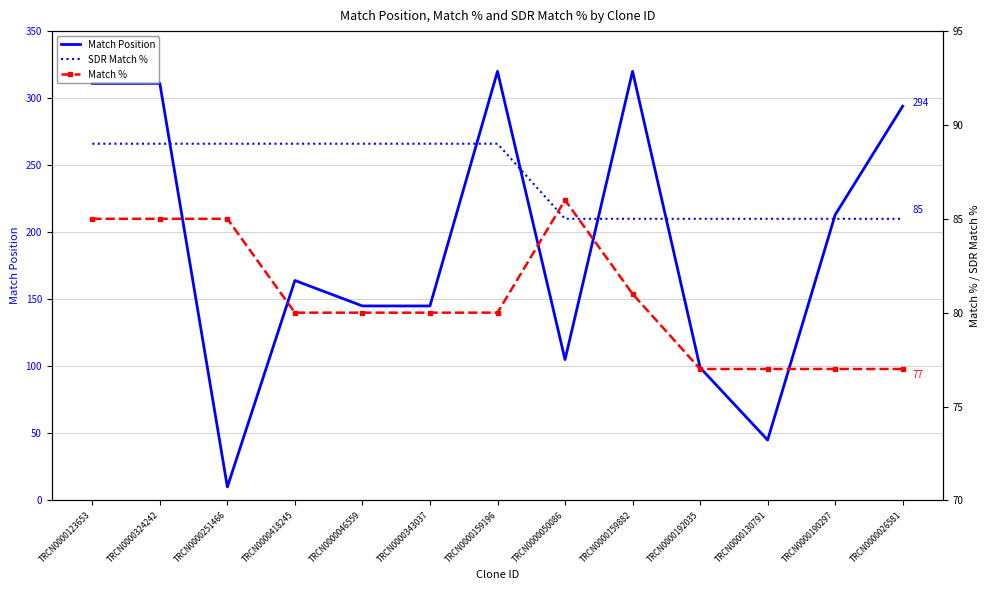

Is the value of Match Position at TRCN0000046559 greater than the value of SDR Match % at TRCN0000050086?

Yes